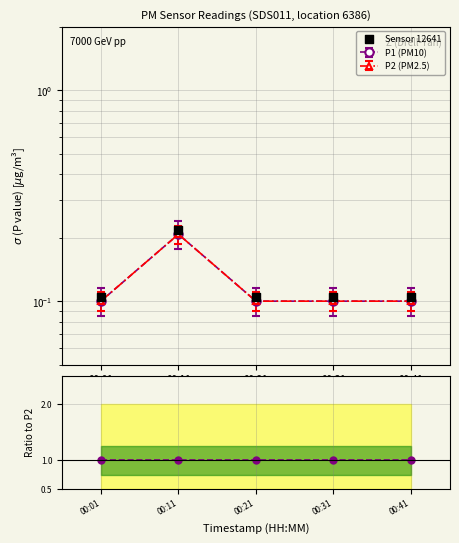

At which category is the sum across all series the highest?

00:11